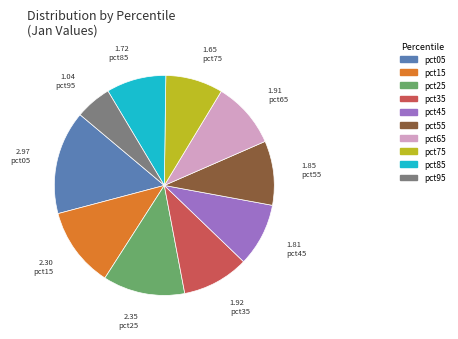

Combined, do pct55 and pct65 account for over 50%?

No